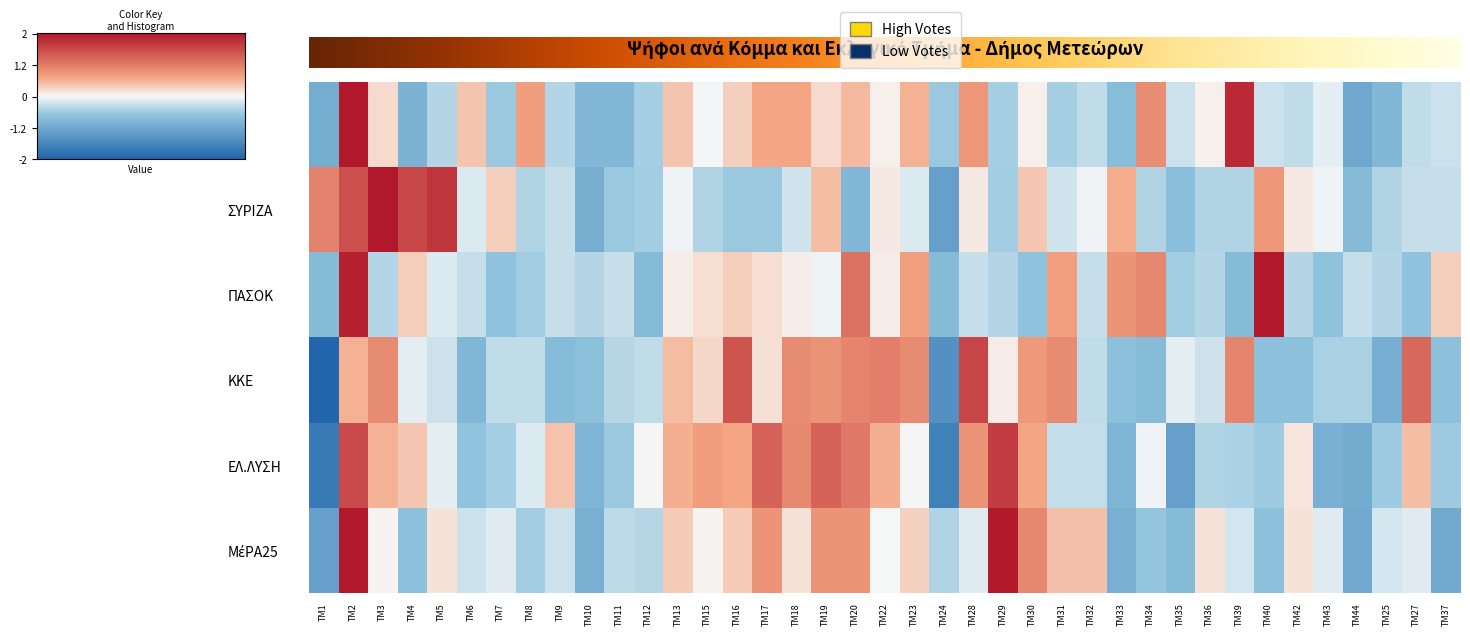

Rank the series by their maximum value, from lowest to highest.

ΚΚΕ, ΕΛ.ΛΥΣΗ, ΣΥΡΙΖΑ, ΜέΡΑ25, ΝΔ, ΠΑΣΟΚ